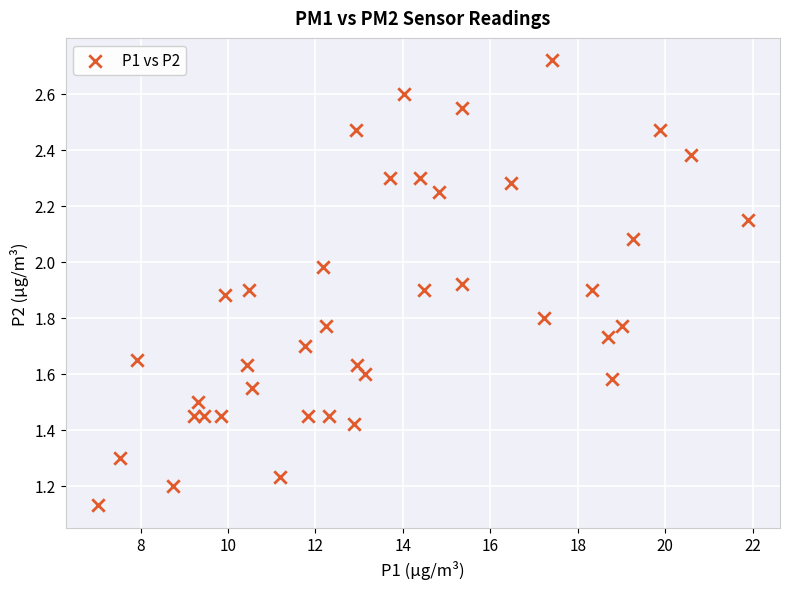

What is the range of X values (max minus min)?

14.8